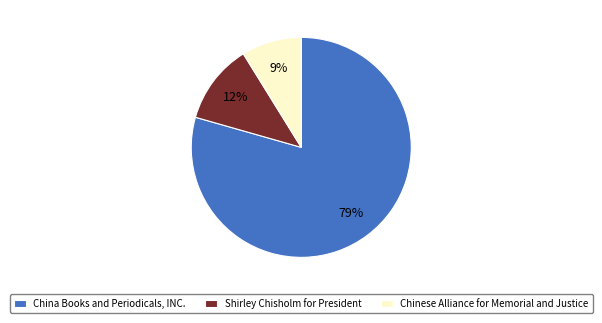

Which has a higher value, China Books and Periodicals, INC. or Chinese Alliance for Memorial and Justice?

China Books and Periodicals, INC.